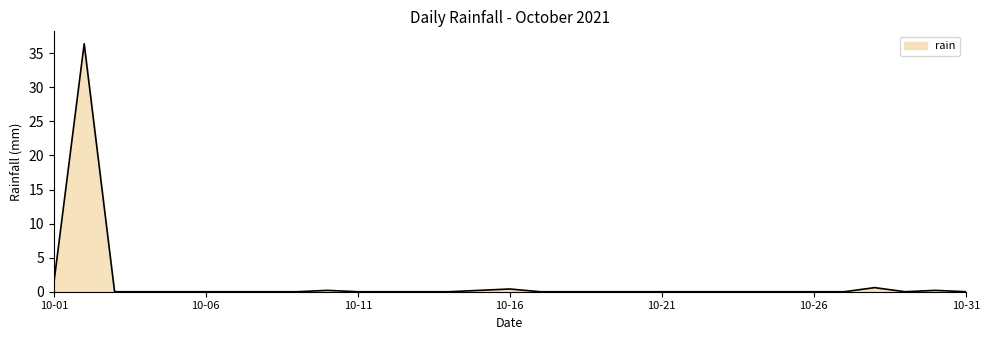

What is the difference between the maximum and minimum values?

36.4